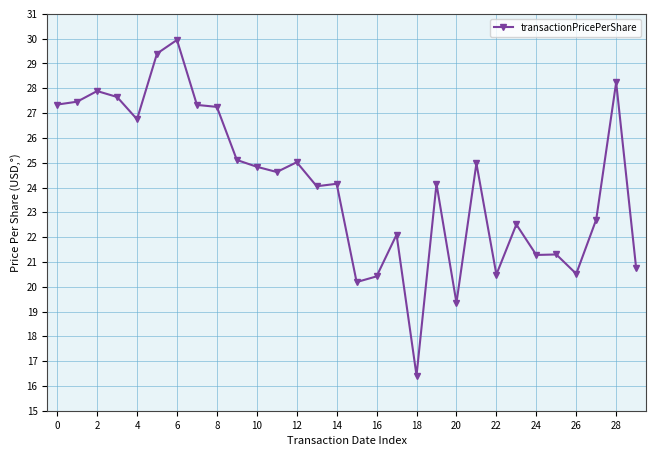

What is the value of the 26th point from the left?

21.3